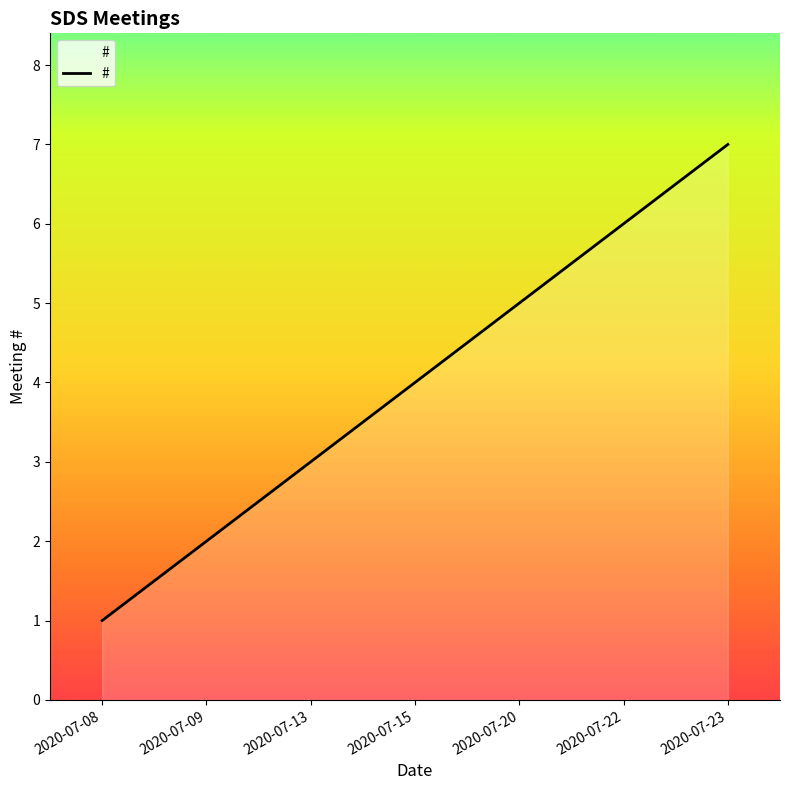

Does the chart display data point markers on the line(s)?

No